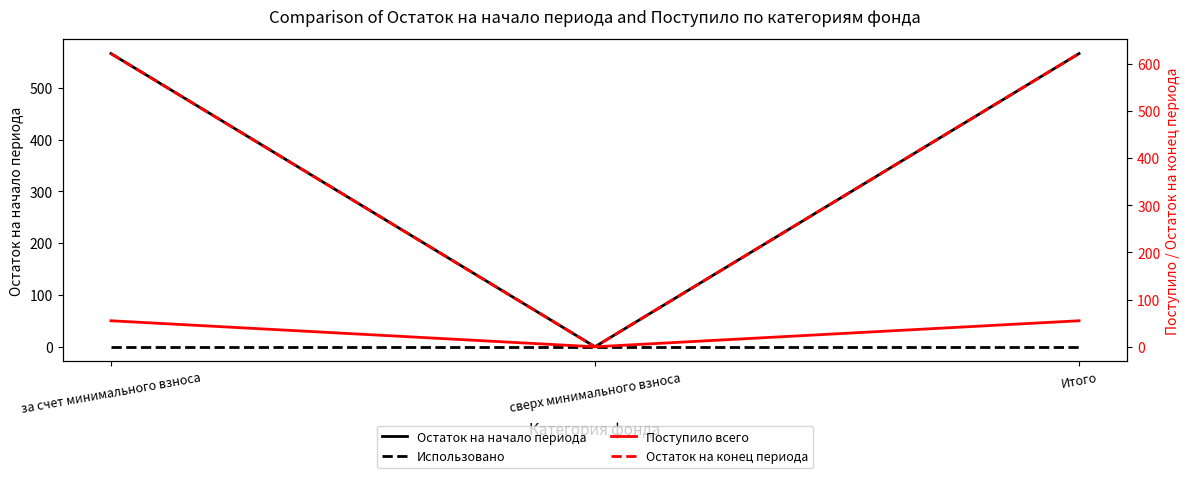

What is the total value across all series at Итого?

1243.0